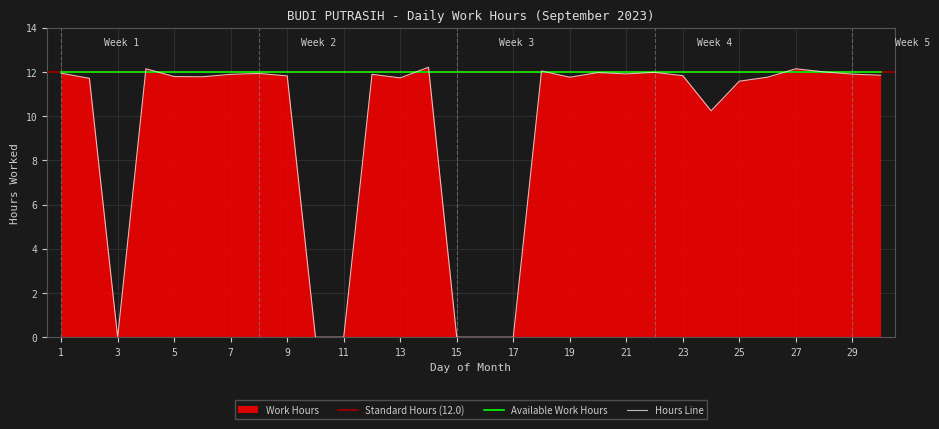

What is the change in value from 13 to 20?

+0.2